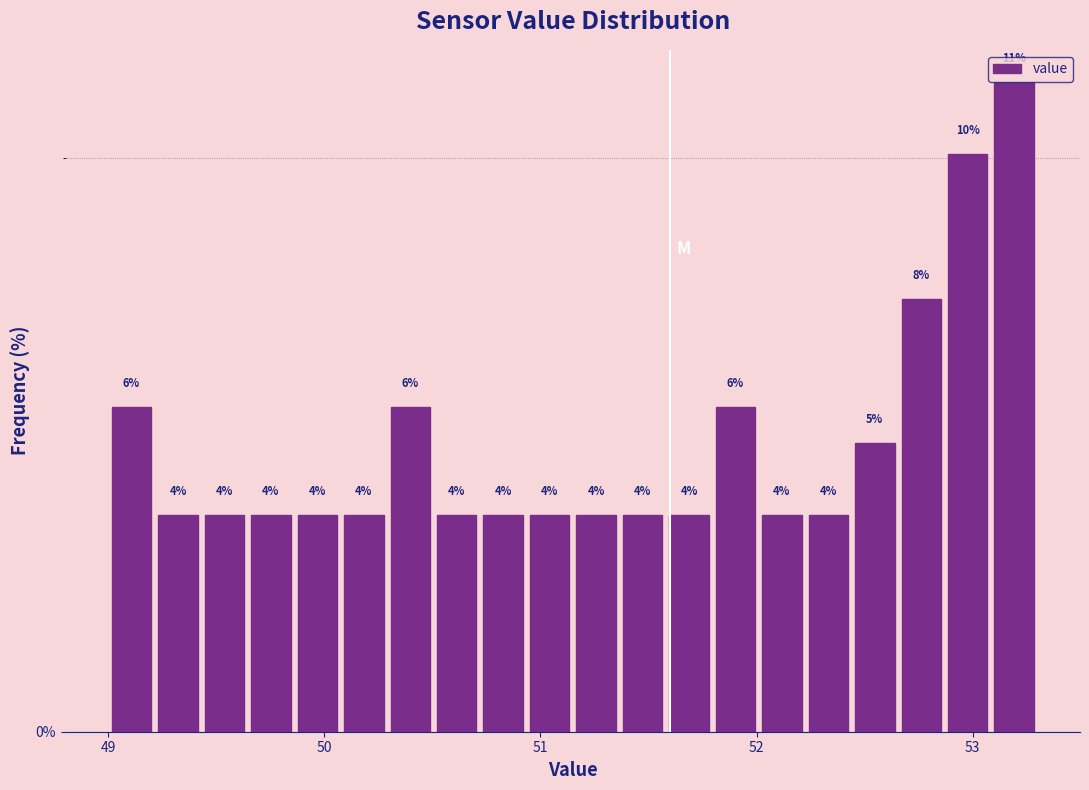

Around what value on the x-axis is the tallest bar? Give the approximate position of its centre, as read against the axis.

53.2